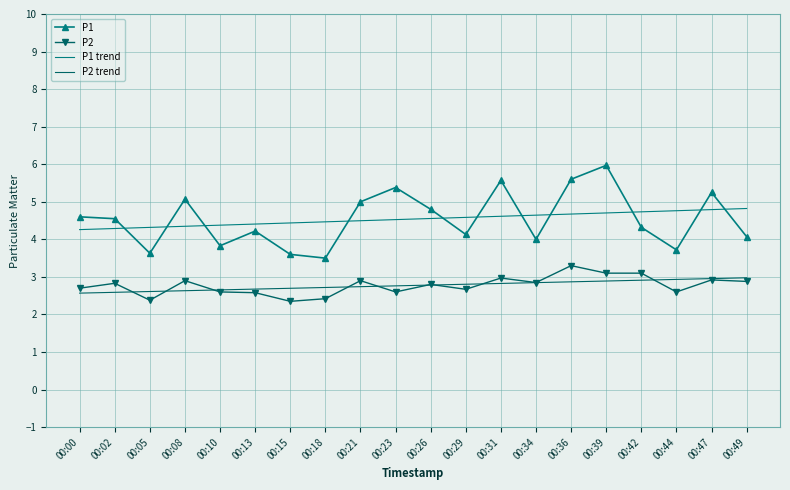

Is the value of P2 at 00:47 greater than the value of P1 at 00:47?

No